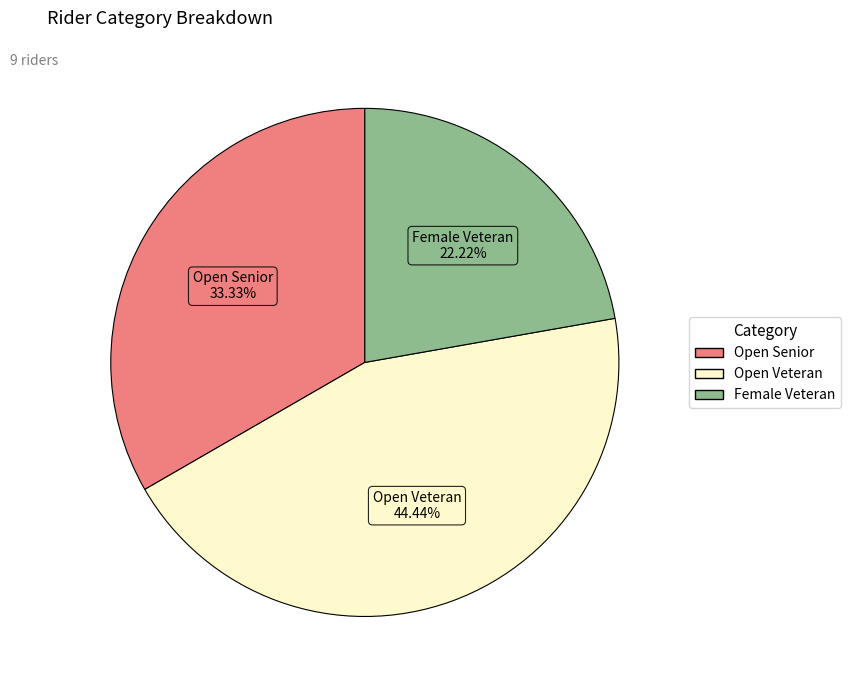

What is the largest slice in the pie chart?

Open Veteran